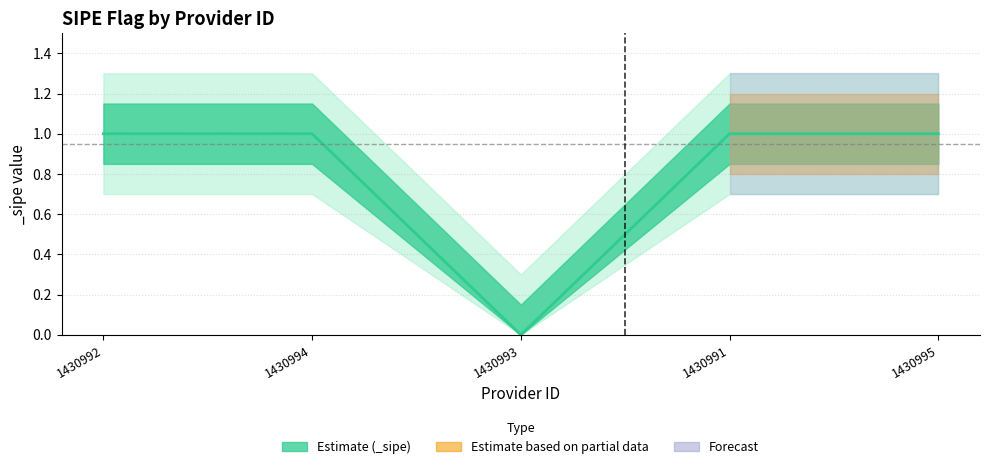

Which category has the lowest value across all series?

1430993